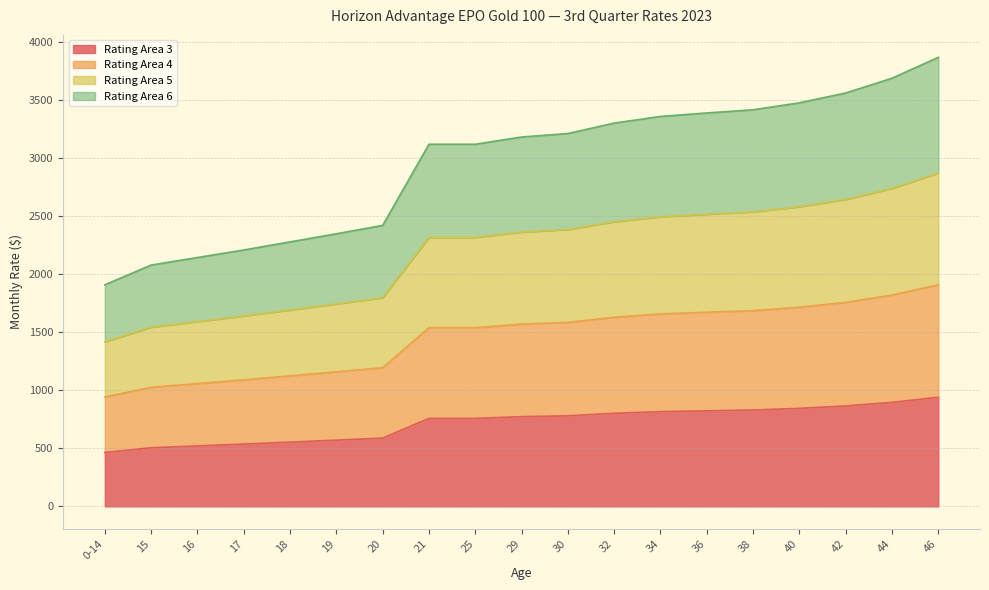

At which label is Rating Area 3 closest to 701?

21